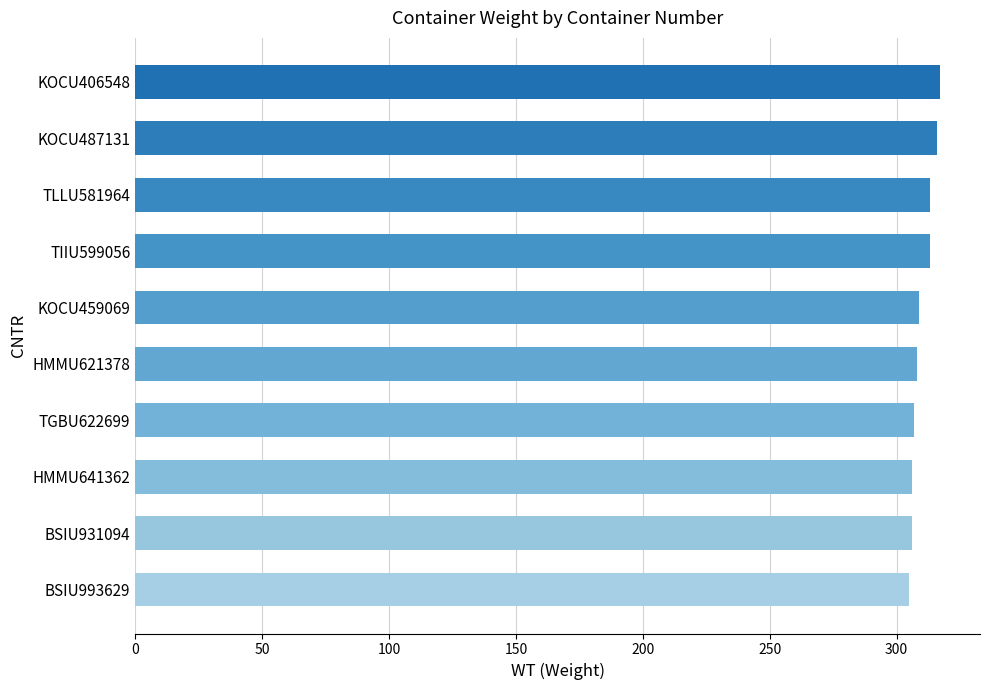

Are the bars horizontal?

Yes